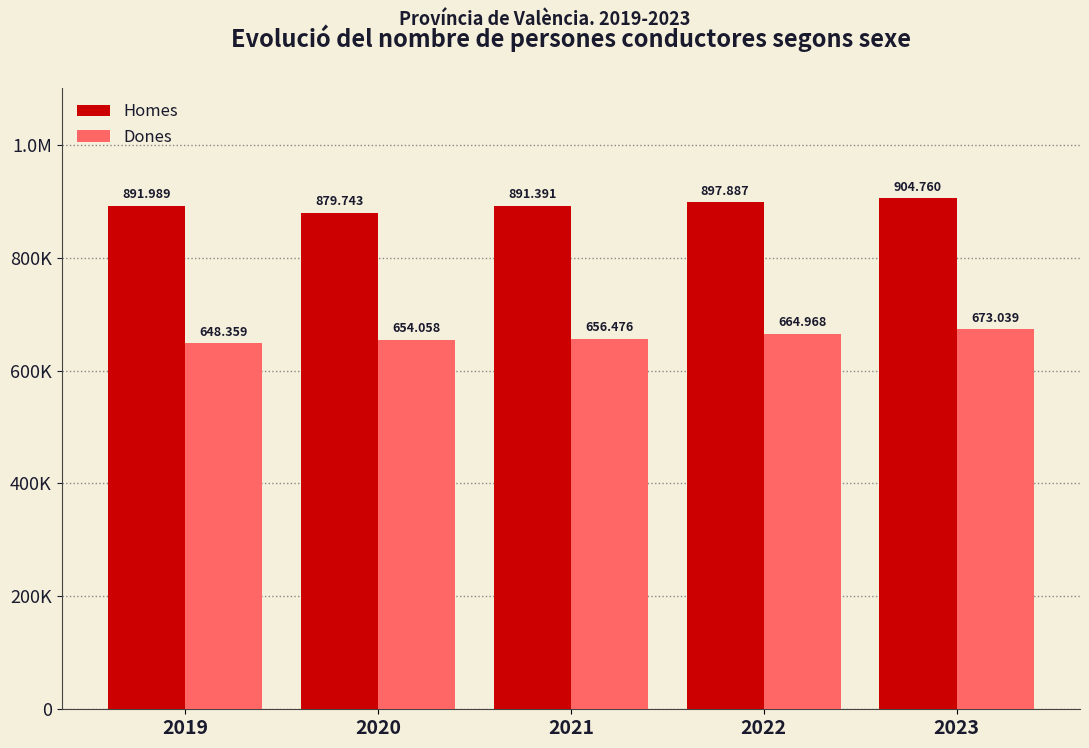

What are all the series names shown in the legend?

Homes, Dones